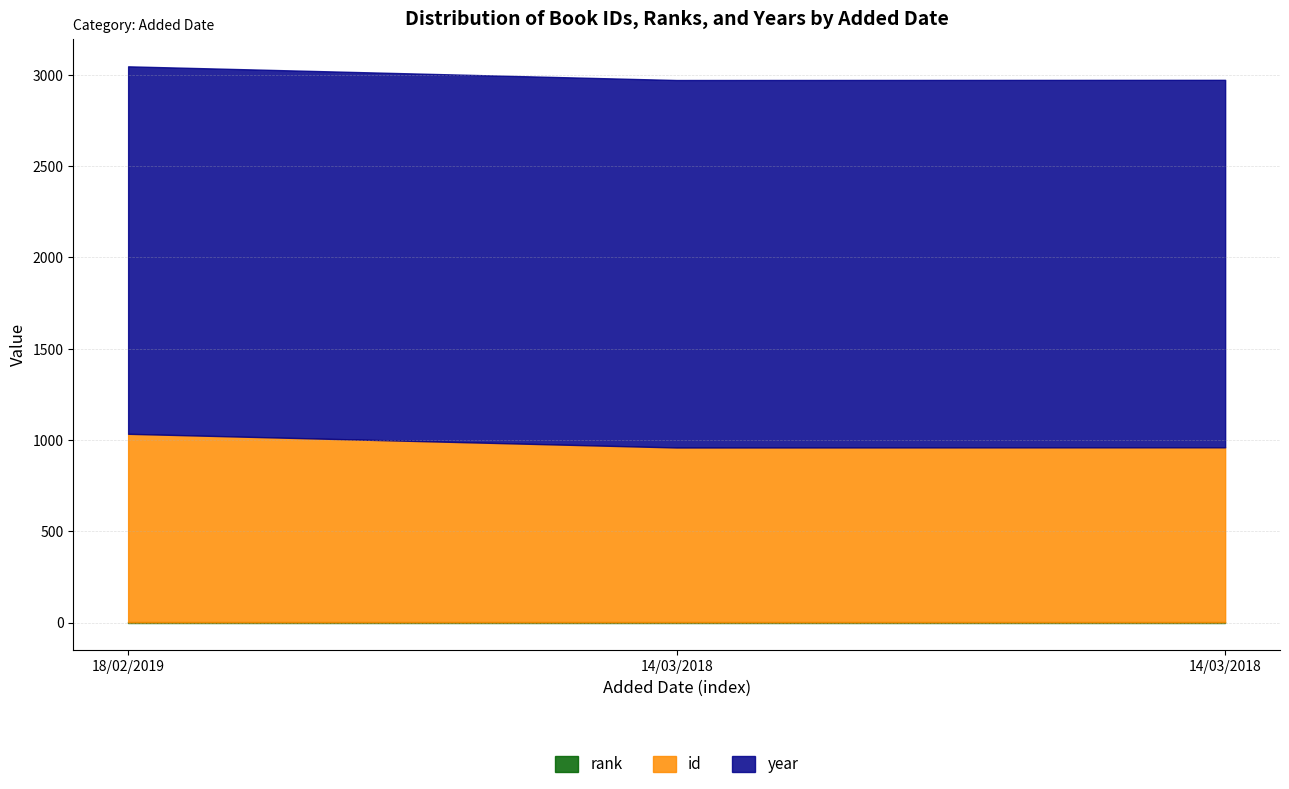

Where is year nearest to the value 2013?

18/02/2019